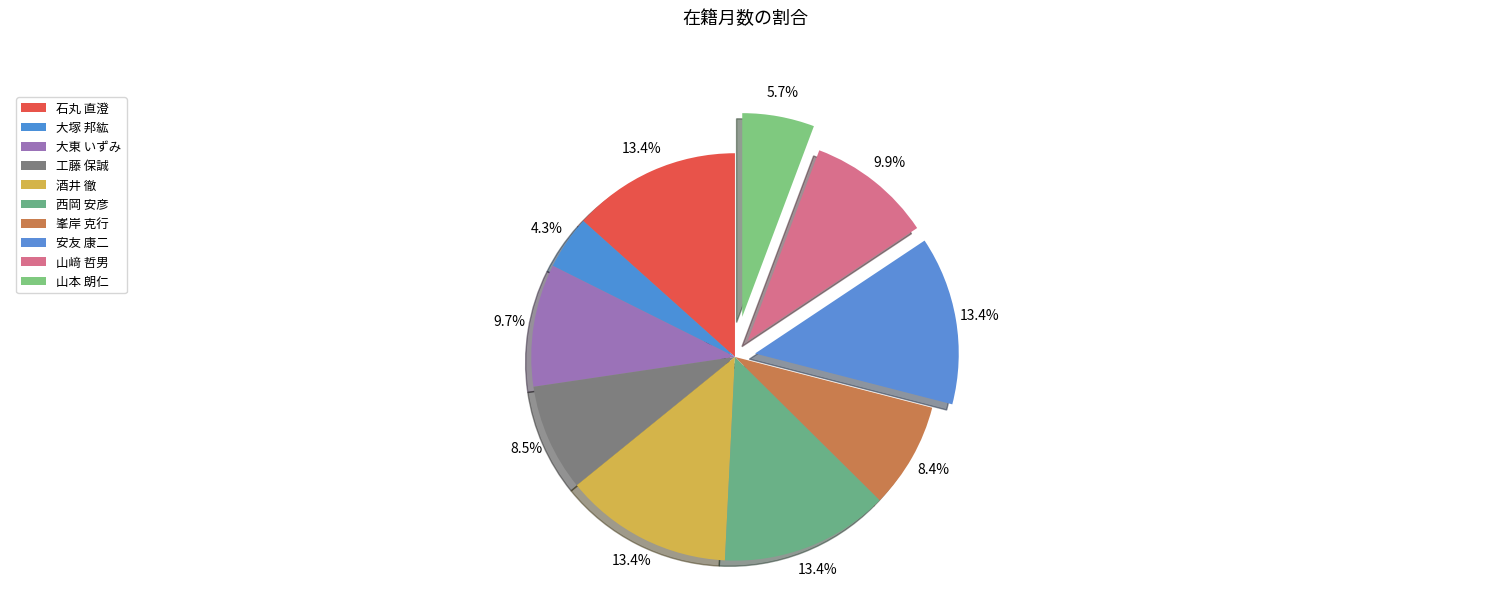

How many segments does this pie chart have?

10